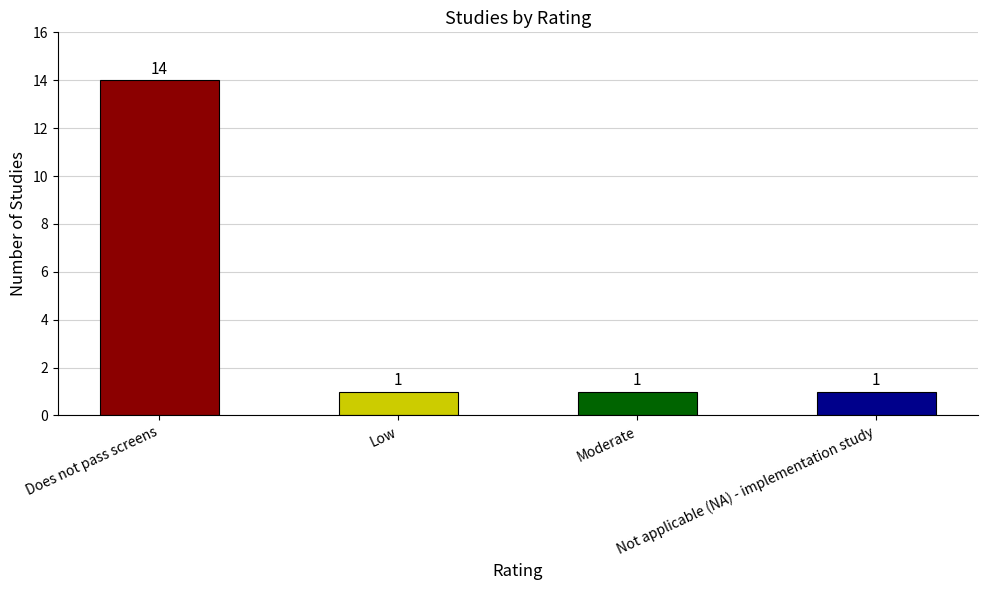

What is the difference between the maximum and minimum values?

13